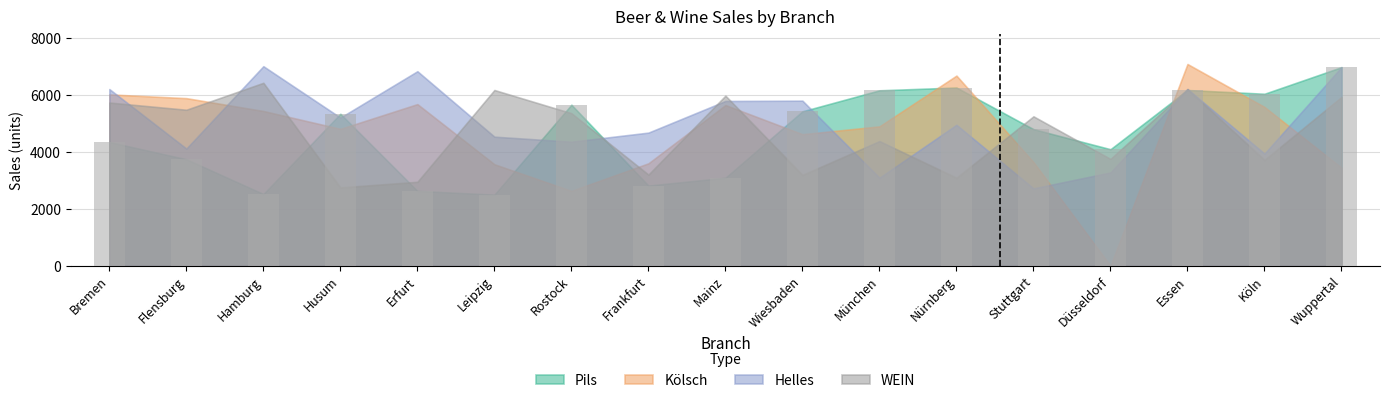

What is the difference between the second highest and second lowest values?

3740